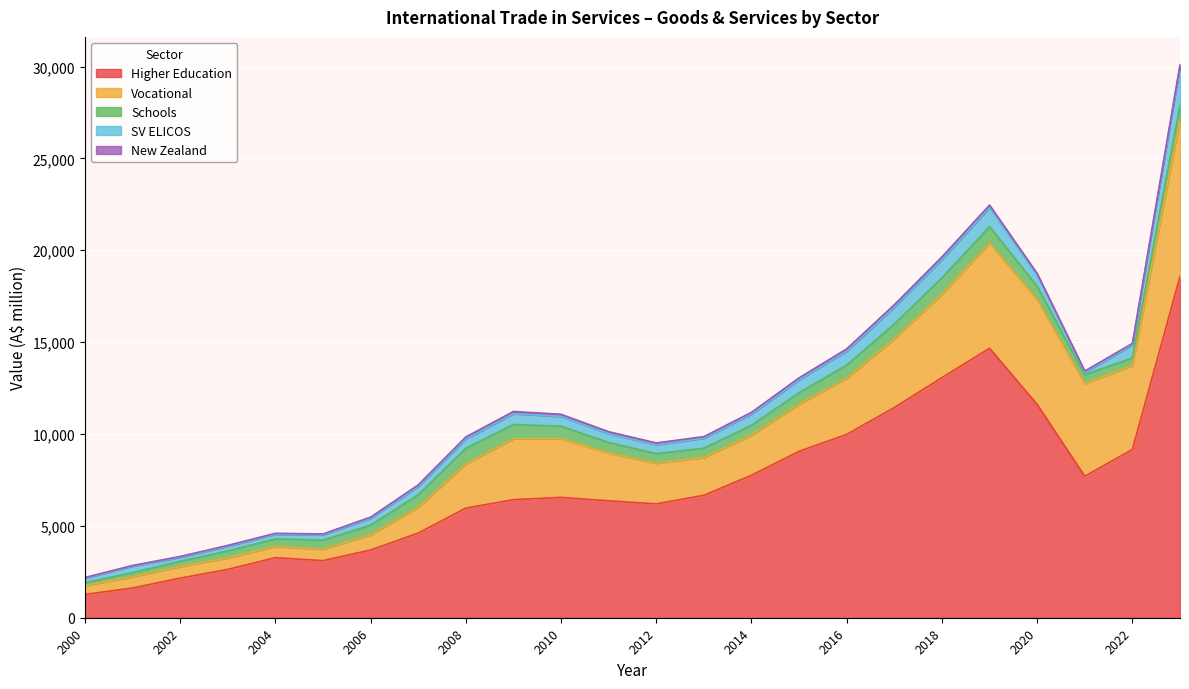

Between 2005 and 2019, which is larger?

2019